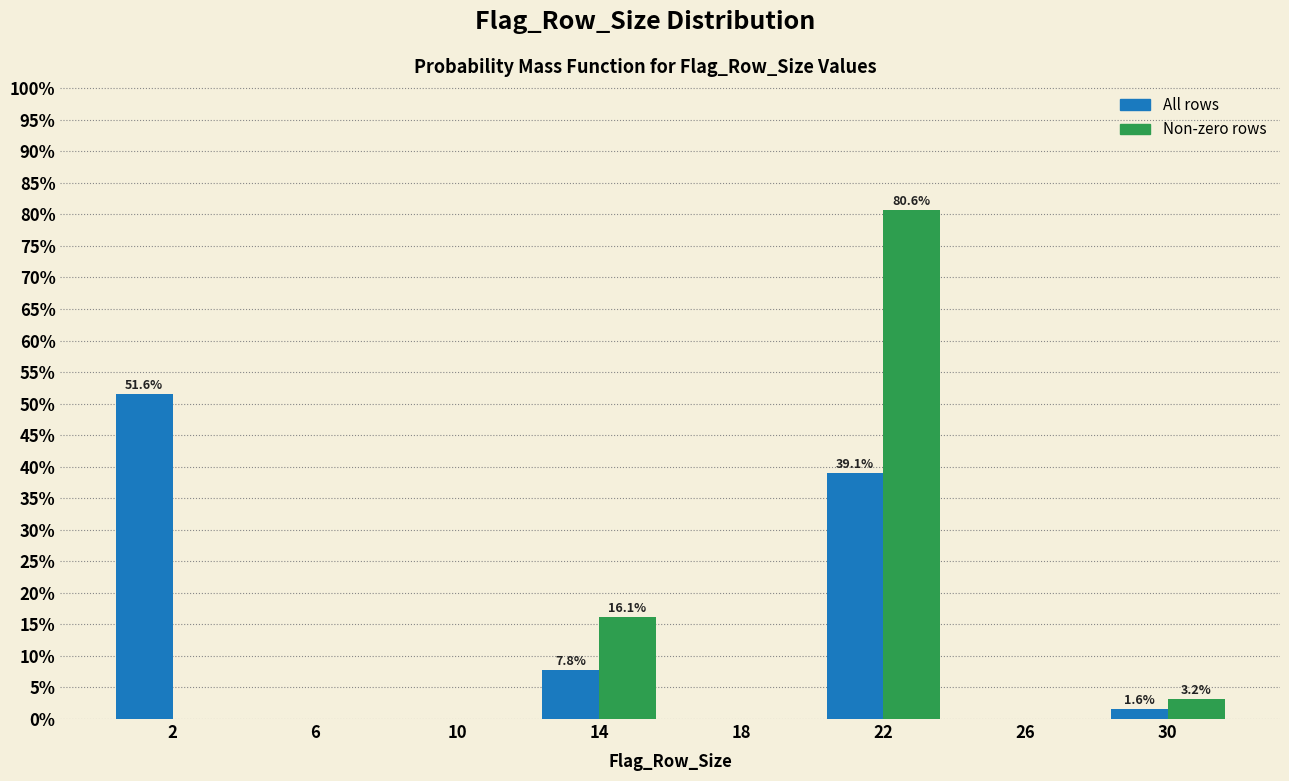

In the All rows series, which range on the x-axis has the tallest bar?

0 to 4